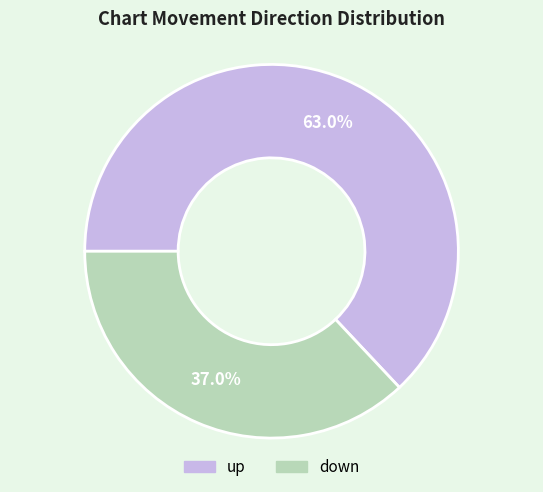

To the nearest percent, what is the difference between the largest and smallest slice percentages?

26%